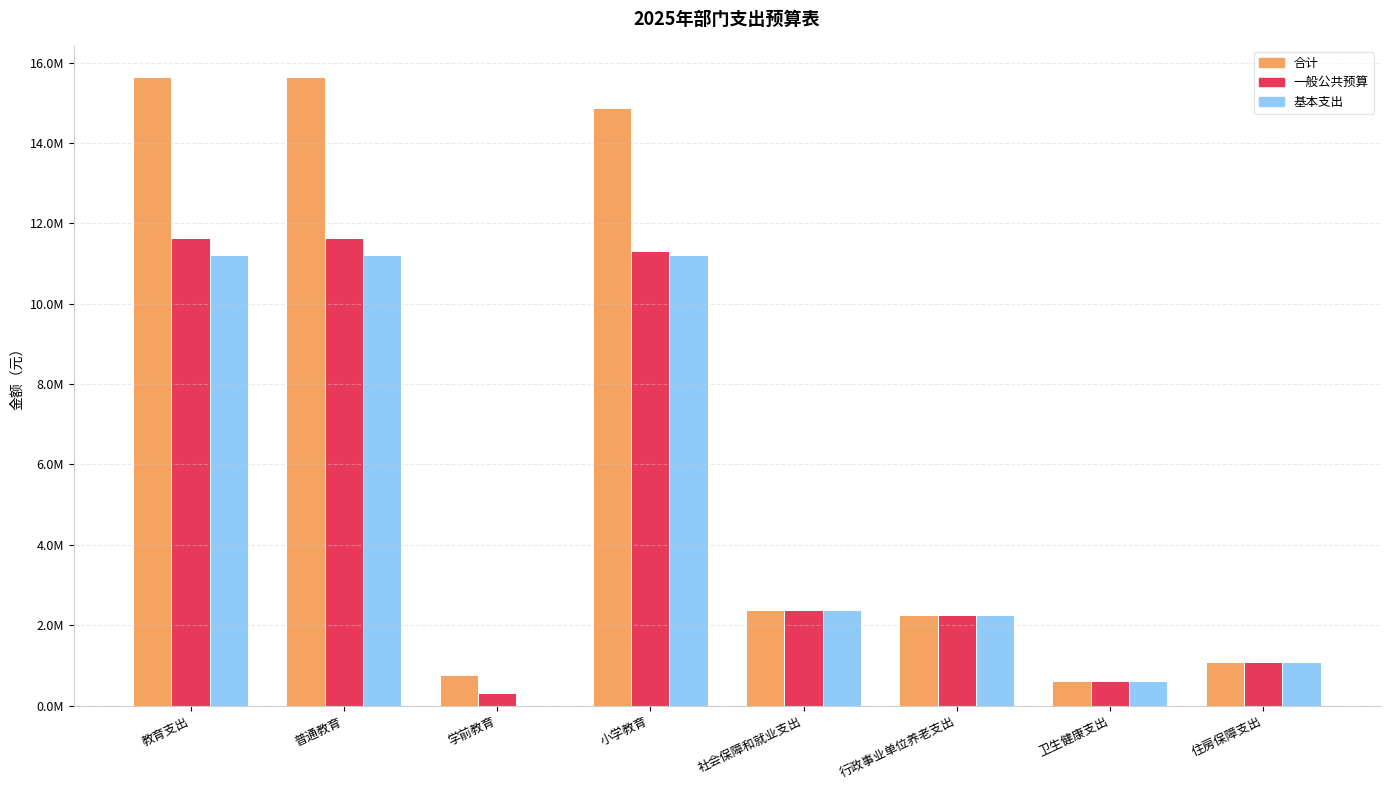

What is the difference between the maximum and minimum values in the 一般公共预算 series?

11324688.5